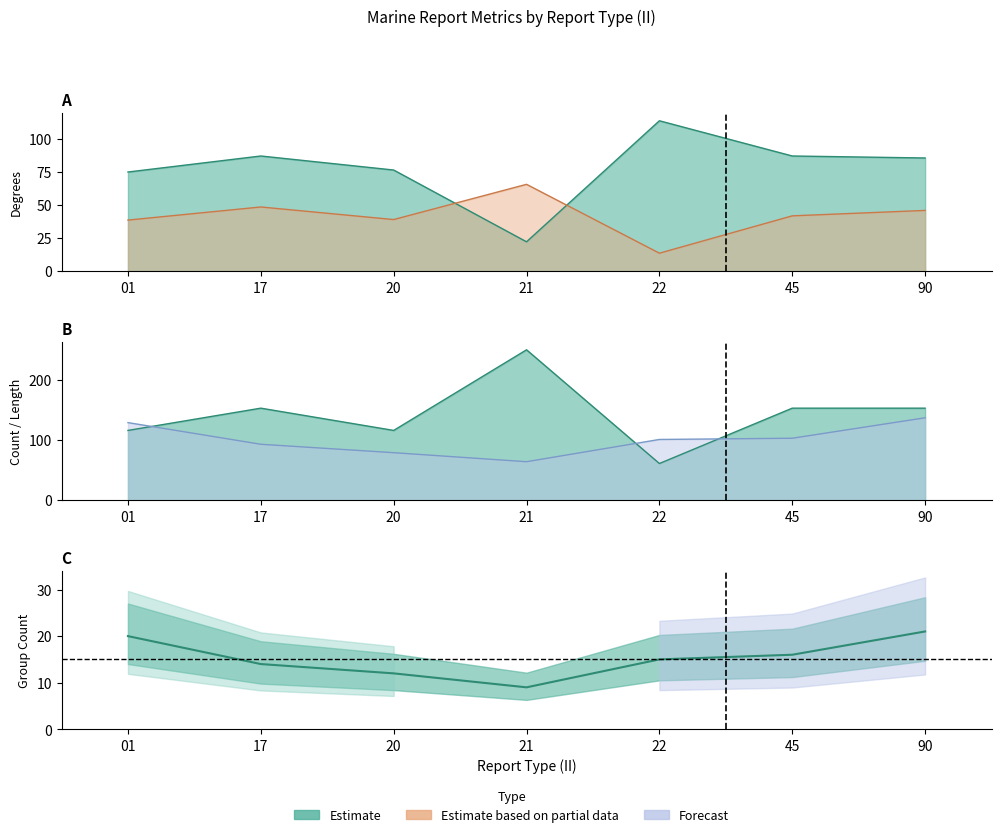

The GROUP_CNT series shows 16.0 at 45. True or false?

True